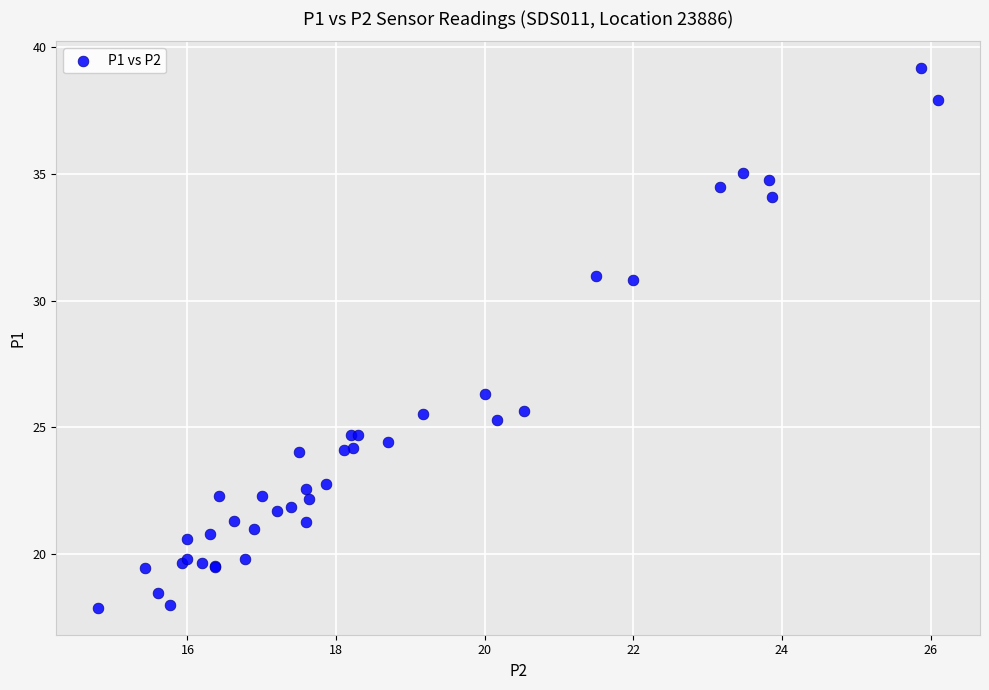

What Y value in the scatter plot is closest to 28?

26.3